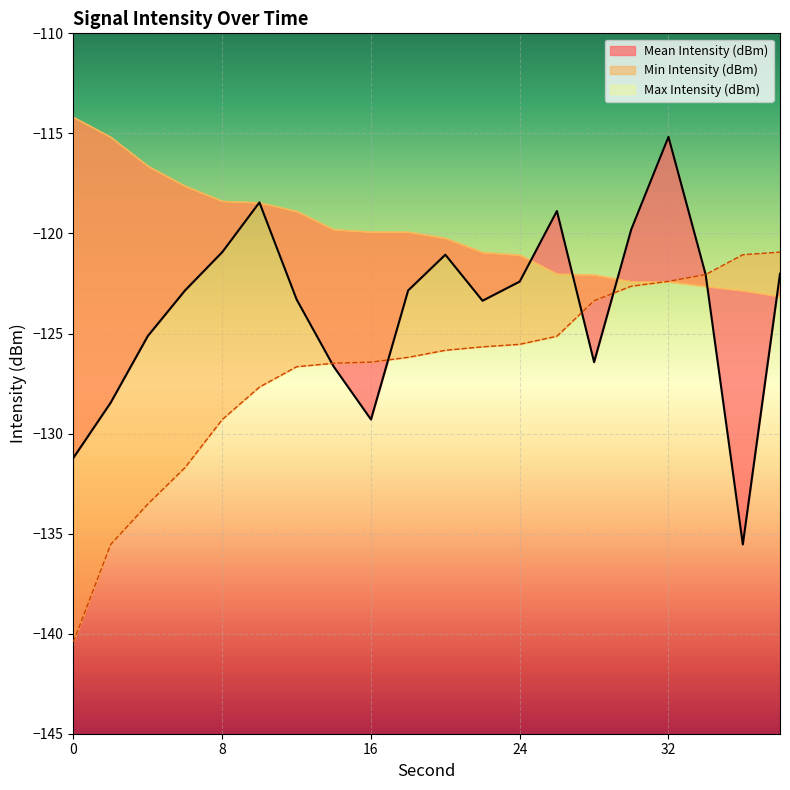

The value of Min Intensity (dBm) at 4 is -186.8. True or false?

False